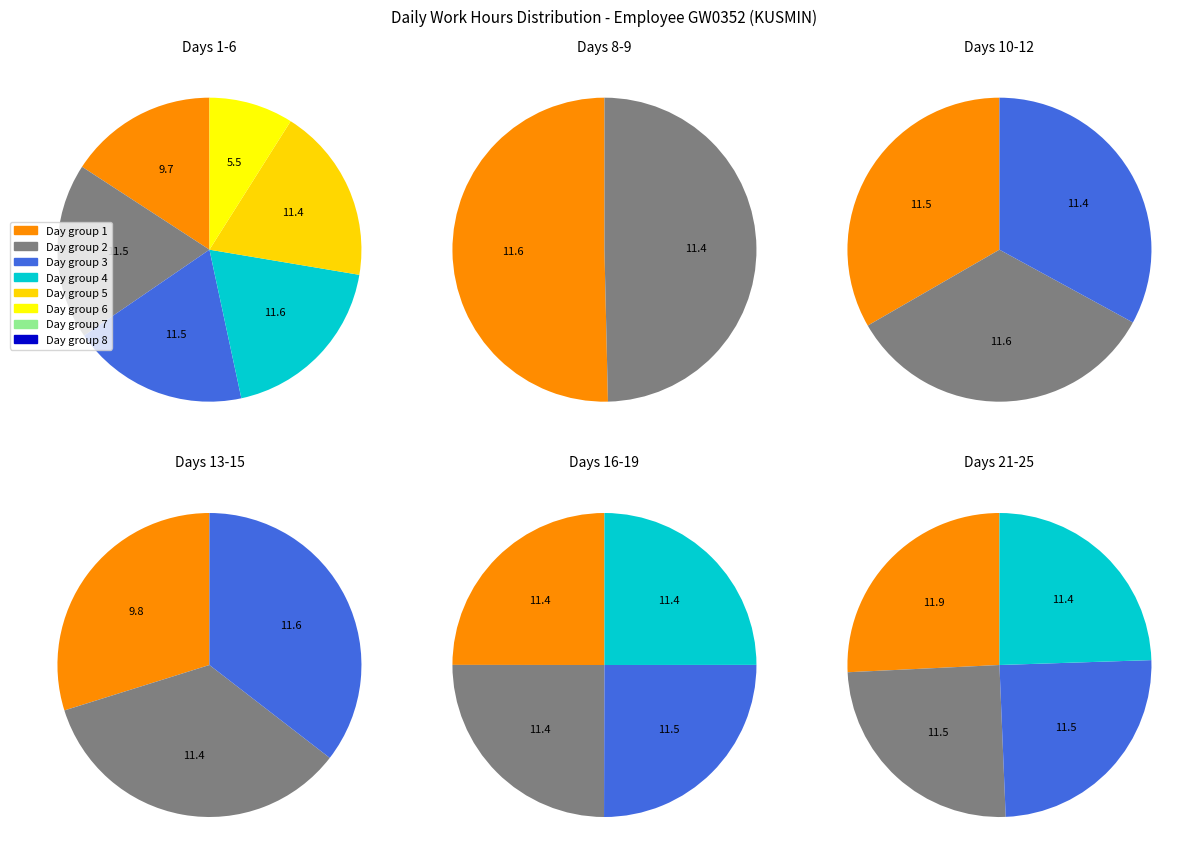

To the nearest percent, what percentage of the pie is Day 24?

5%